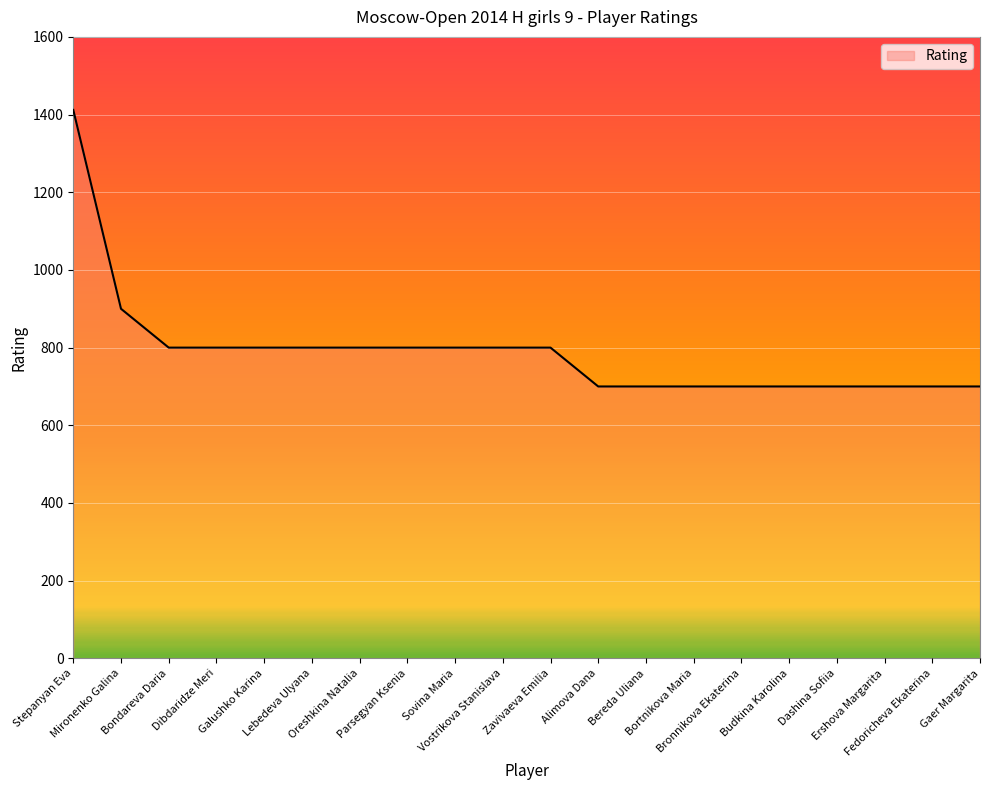

Reading left to right, extract all data points from this chart.

Stepanyan Eva=1412	Mironenko Galina=900	Bondareva Daria=800	Dibdaridze Meri=800	Galushko Karina=800	Lebedeva Ulyana=800	Oreshkina Natalia=800	Parsegyan Ksenia=800	Sovina Maria=800	Vostrikova Stanislava=800	Zavivaeva Emilia=800	Alimova Dana=700	Bereda Uliana=700	Bortnikova Maria=700	Bronnikova Ekaterina=700	Budkina Karolina=700	Dashina Sofiia=700	Ershova Margarita=700	Fedoricheva Ekaterina=700	Gaer Margarita=700